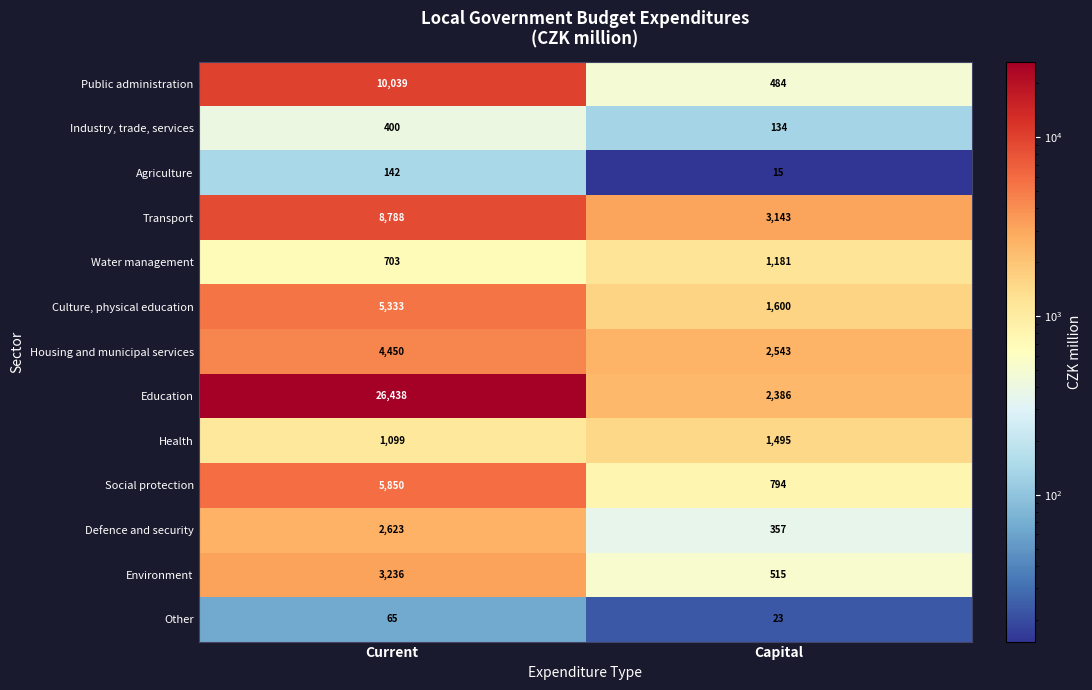

Is it true that Environment equals 5049 at Current?

False